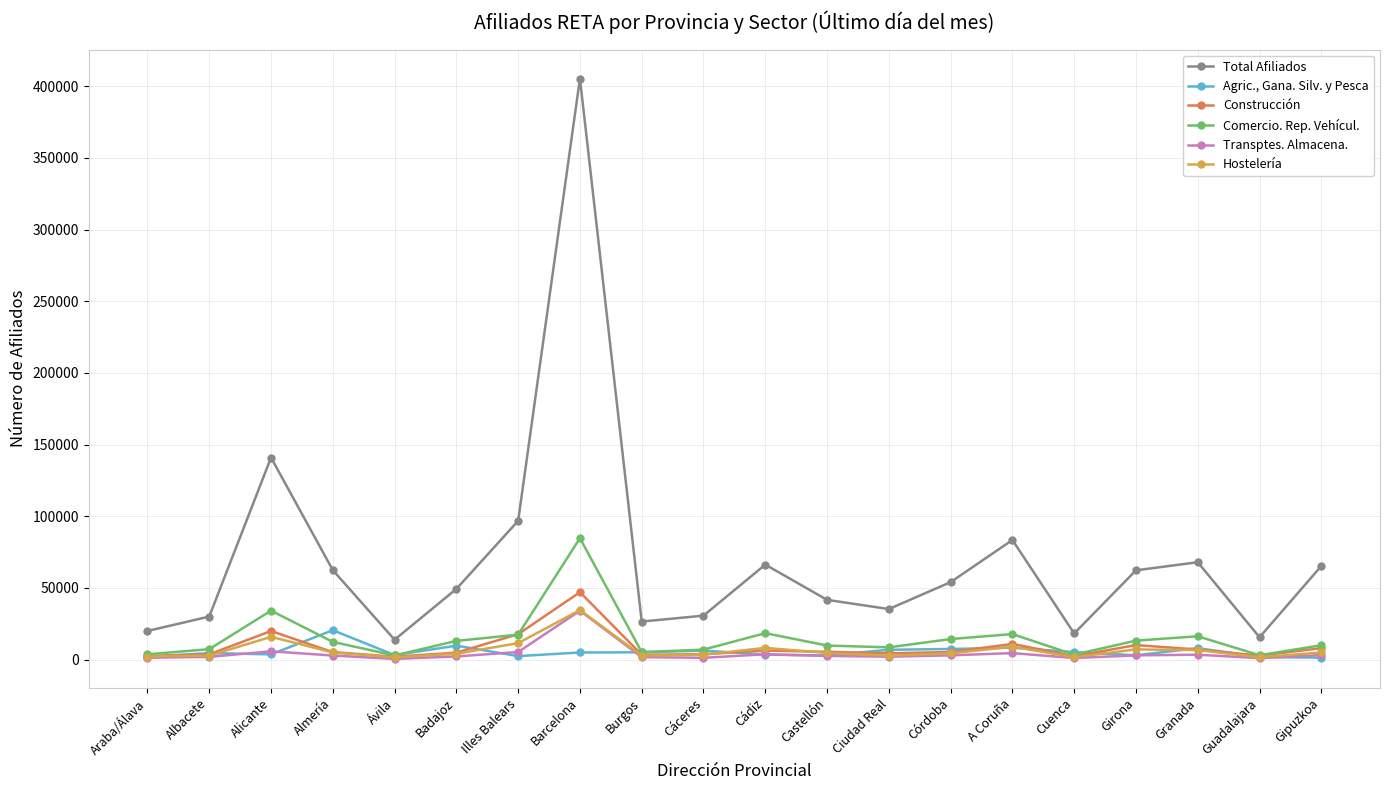

The value of Construcción at Guadalajara is 2792. True or false?

True